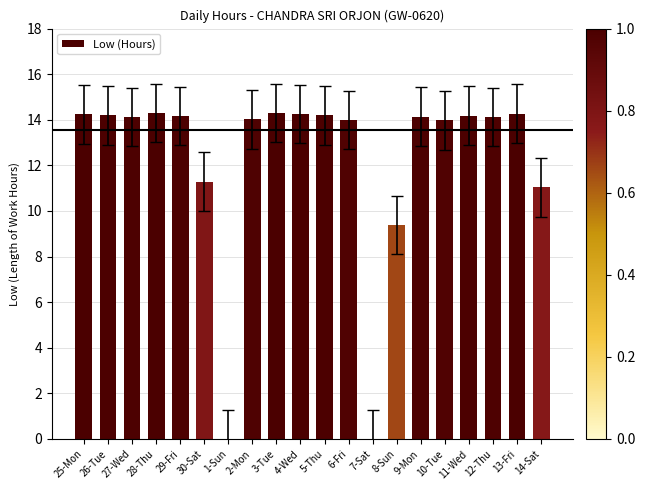

What is the sum of the values at 2-Mon and 12-Thu?

28.1